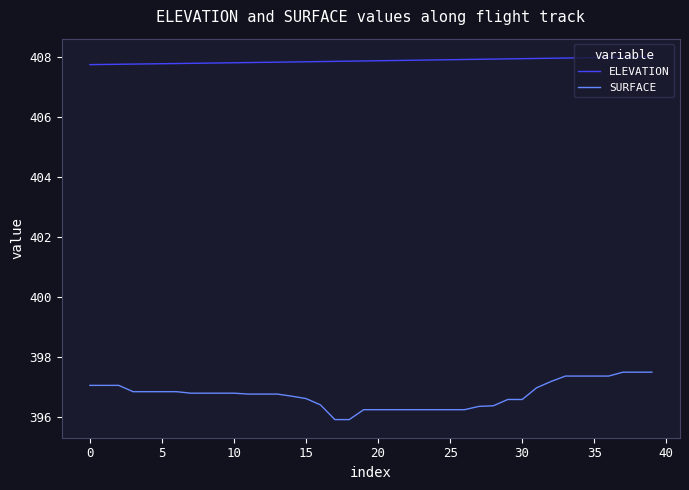

True or false: ELEVATION and SURFACE cross at least once.

False